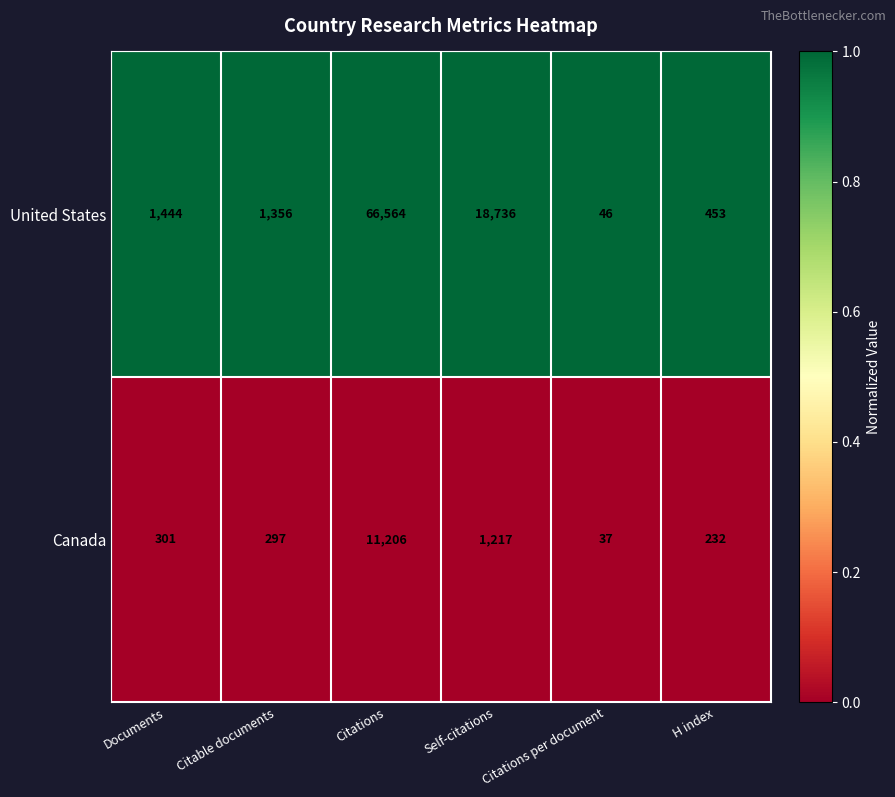

Rank the series by their average value, from lowest to highest.

Canada, United States